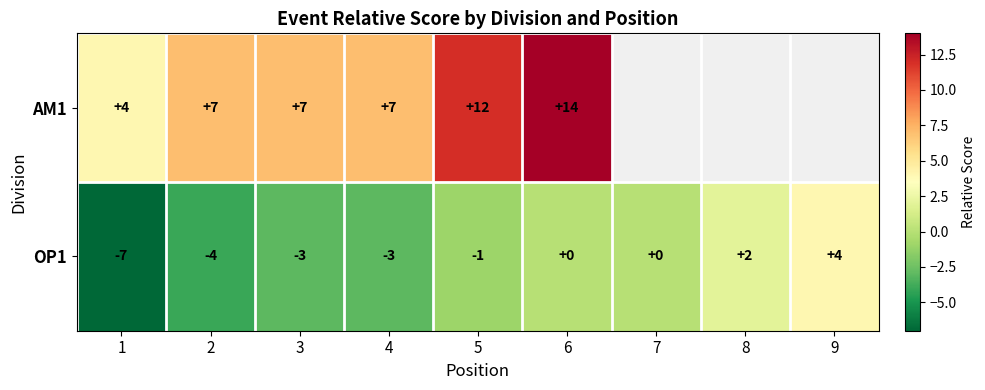

At which label is OP1 closest to -1?

5